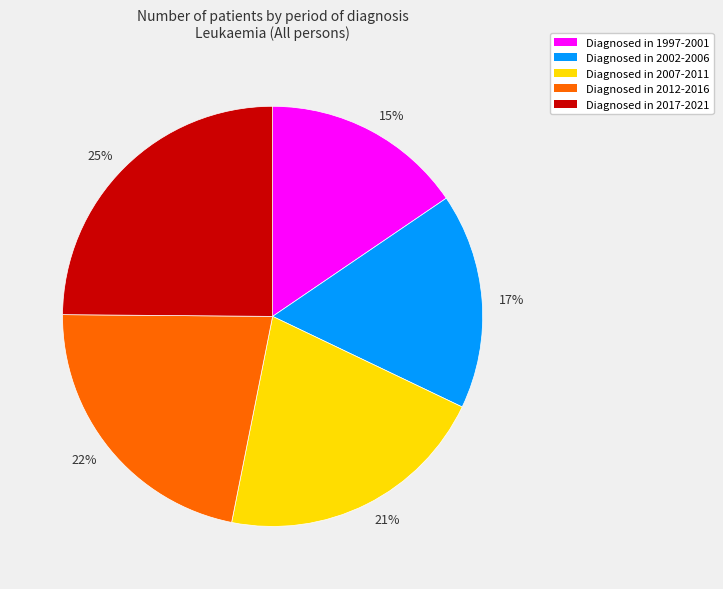

Is there any slice that represents more than half of the pie?

No